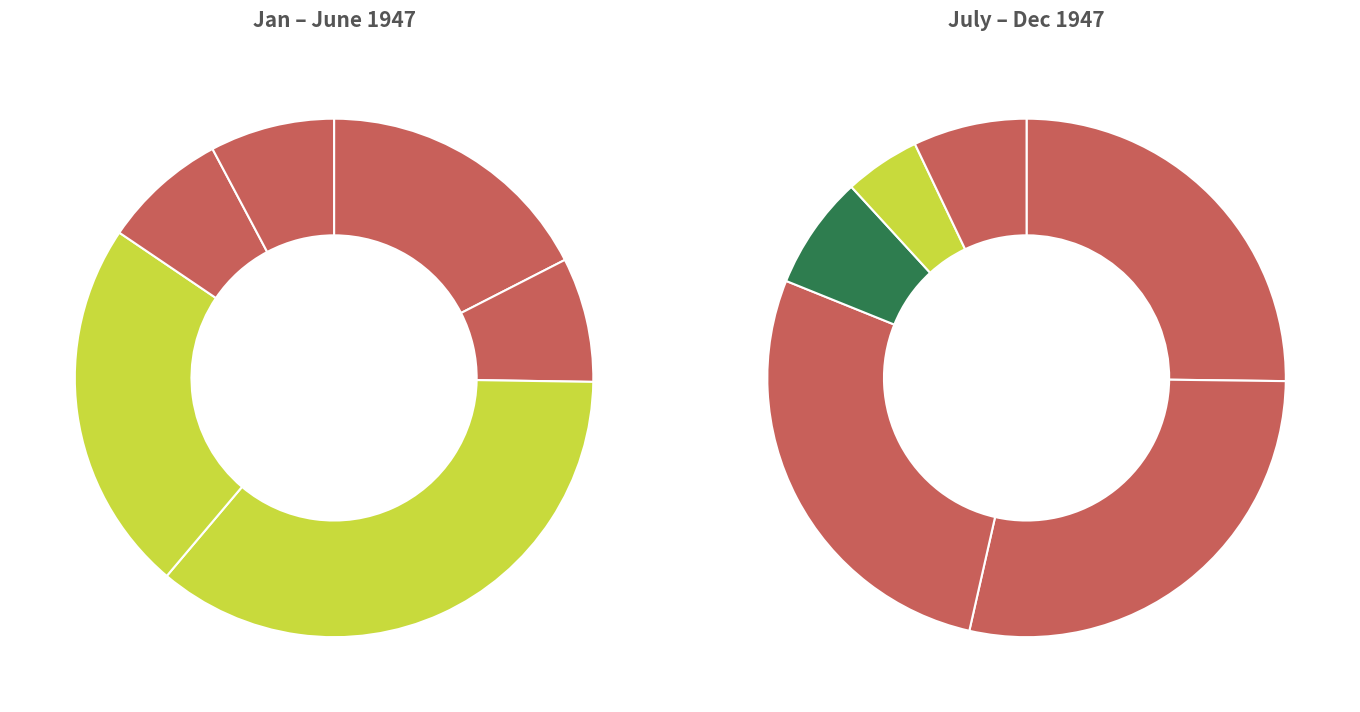

Rank the categories by value from lowest to highest.

Nov, Feb, May, June, Oct, Dec, Jan, April, July, Sept, Aug, Mar